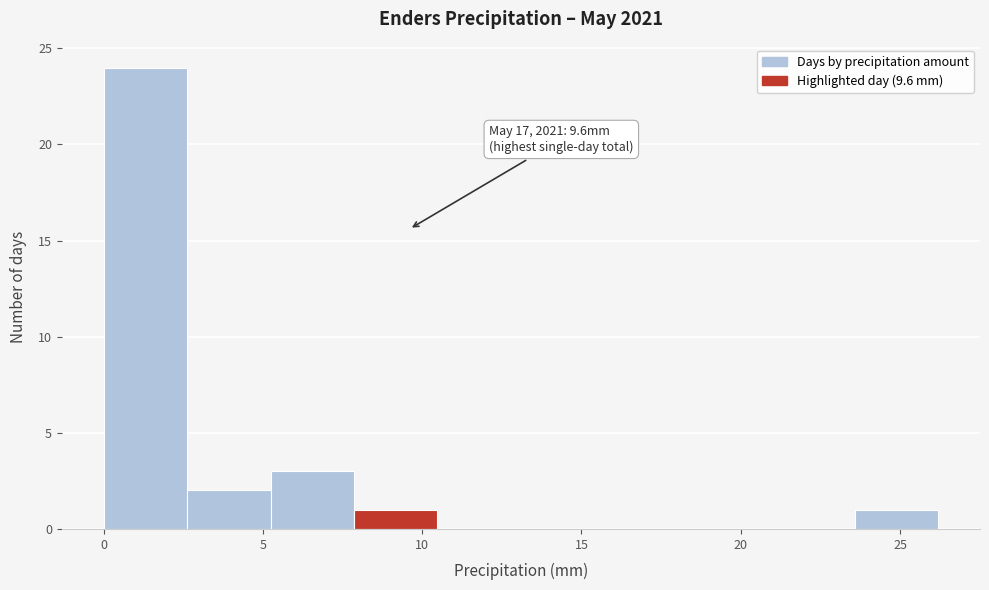

Over which range of the x-axis is the bar tallest?

0.0 to 2.5